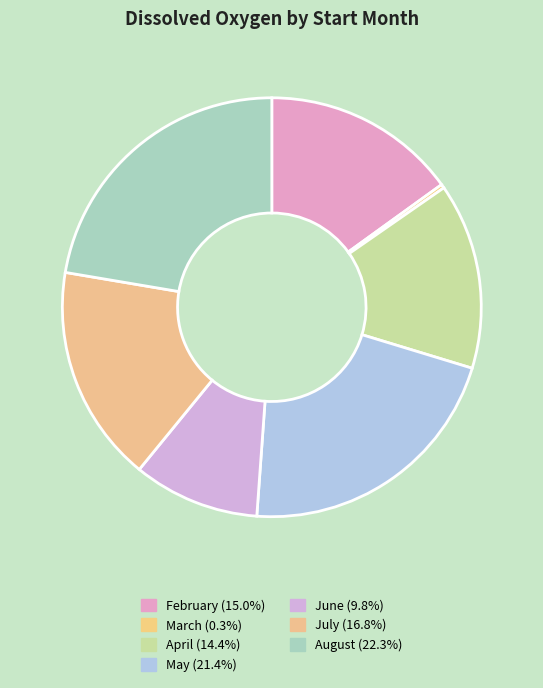

How many segments does this pie chart have?

7